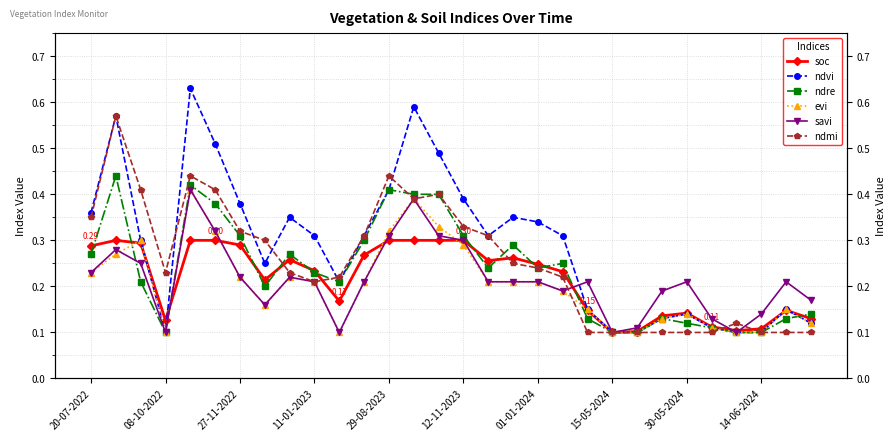

What position from the right is 22?

8